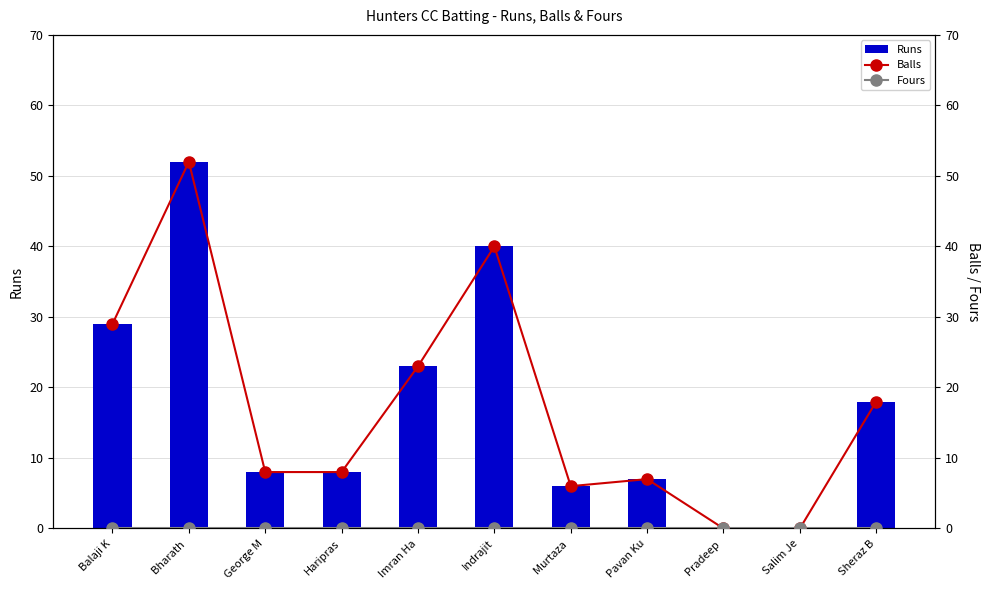

Which category has the lowest value in the Balls series?

Pradeep 